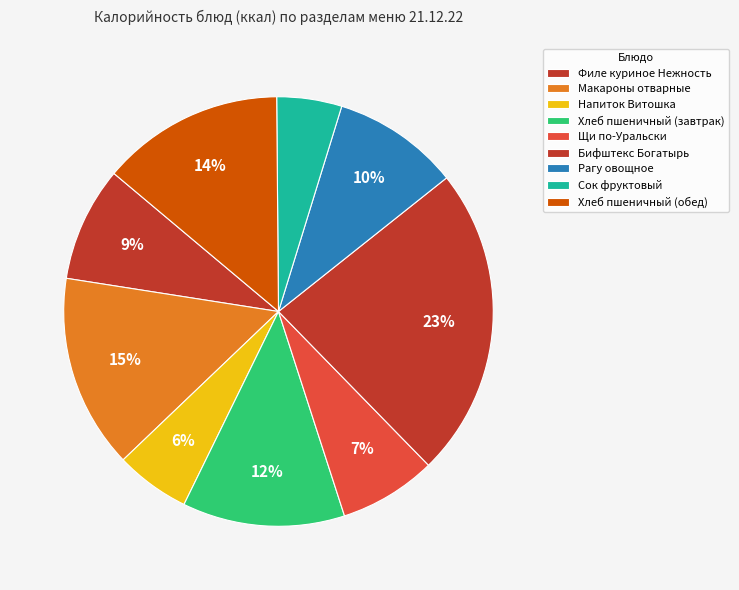

Is Рагу овощное the majority of the pie?

No